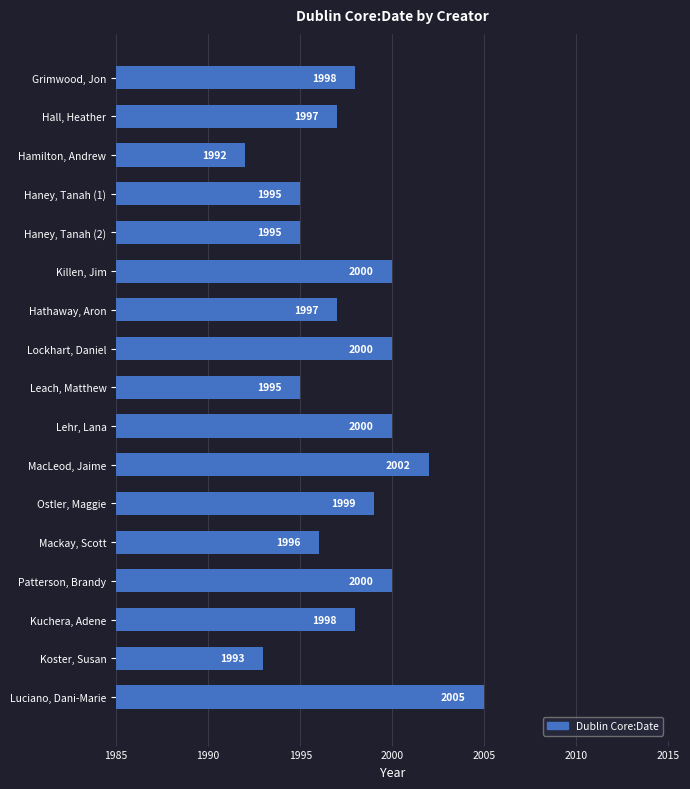

What position from the top is MacLeod, Jaime?

11